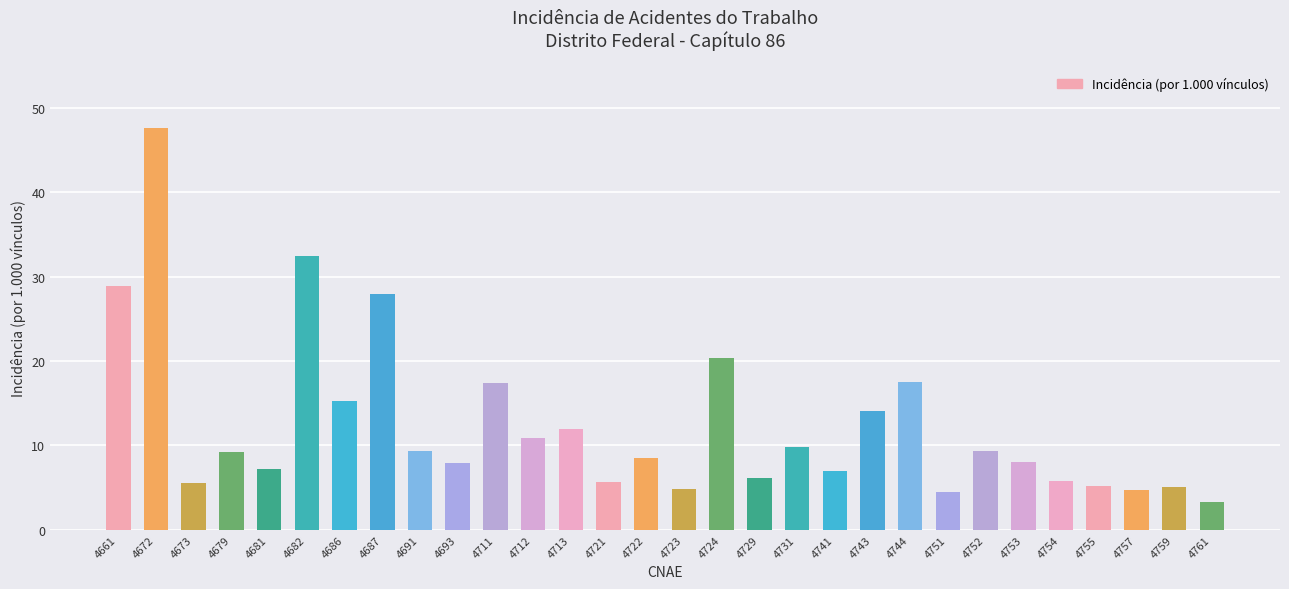

How many series are shown in this chart?

1